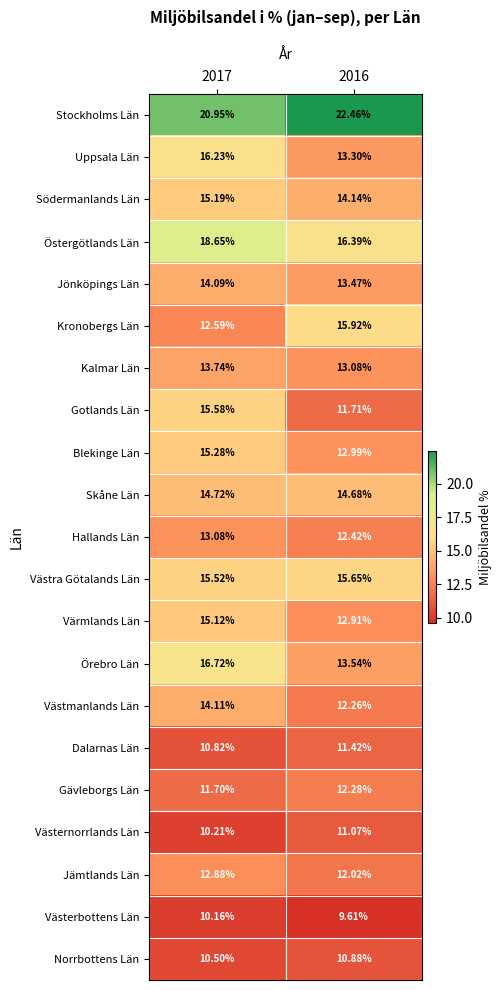

At how many categories does at least one series exceed 14?

2